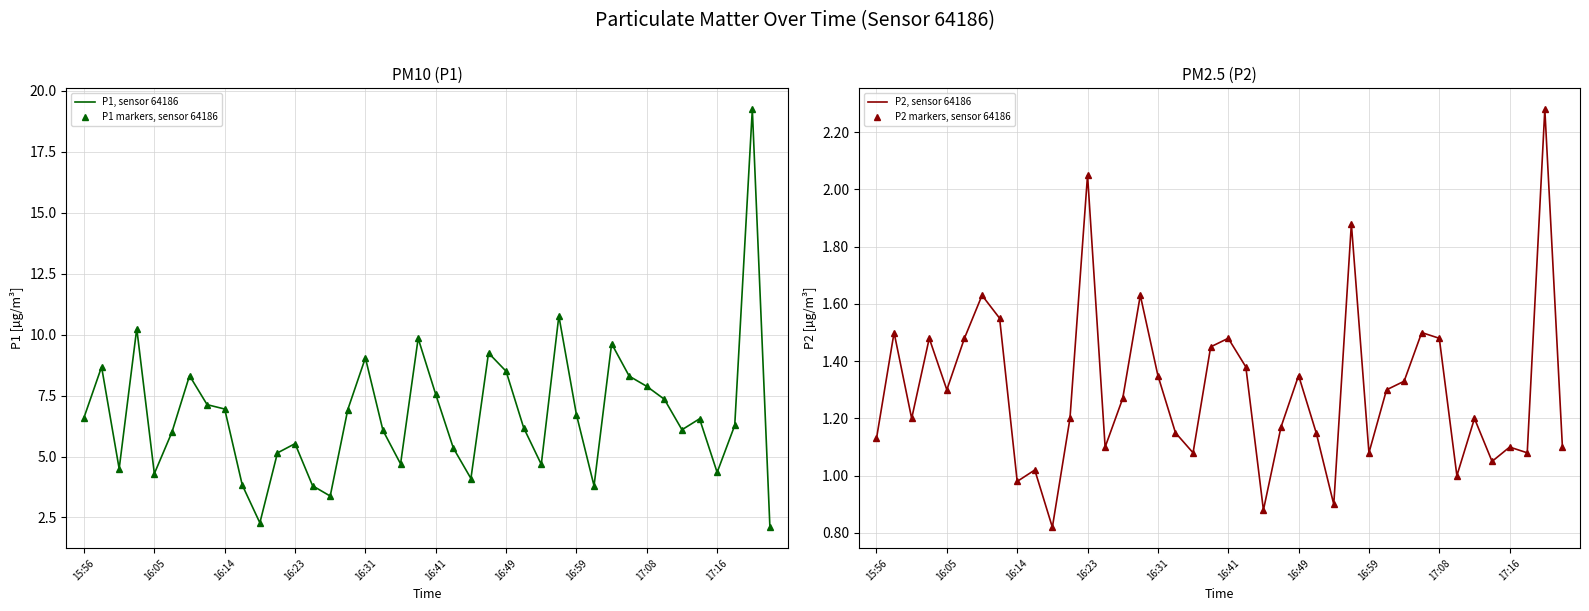

The P1 markers, sensor 64186 series shows 0.9 at 13. True or false?

False